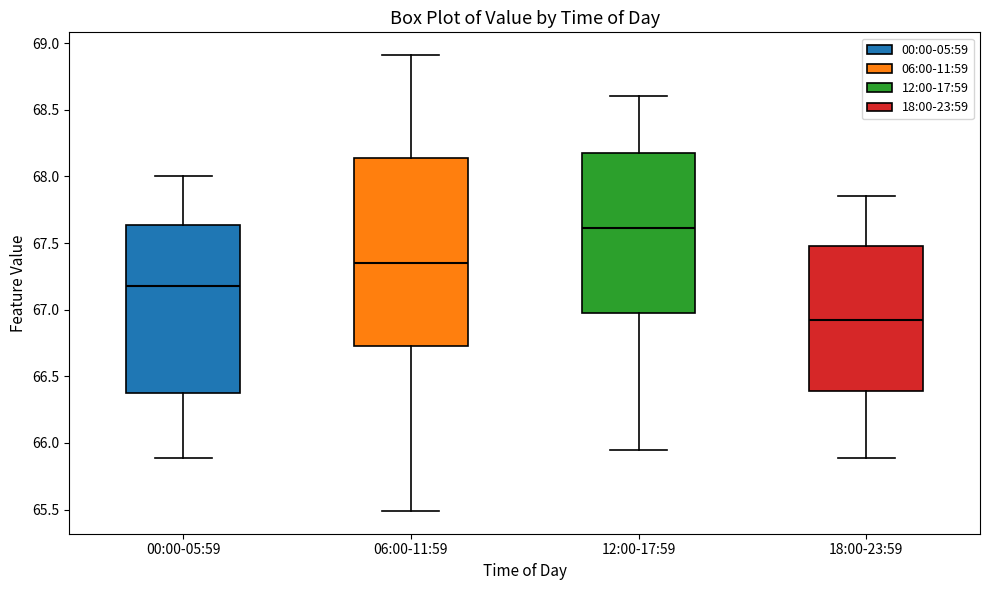

Comparing the boxes themselves (not the whiskers), which one is the tallest?

06:00-11:59